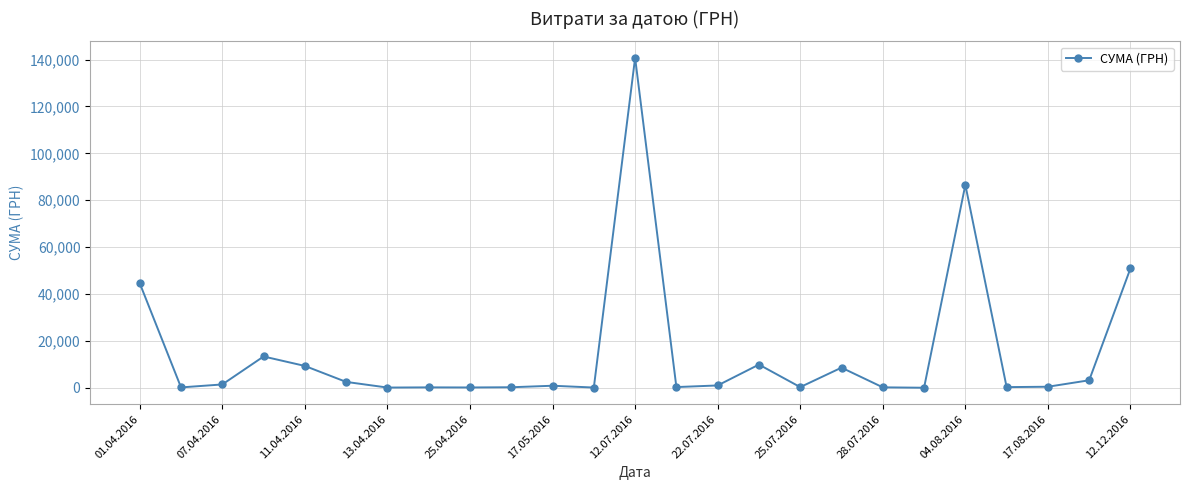

What is the sum of all values?

377077.4